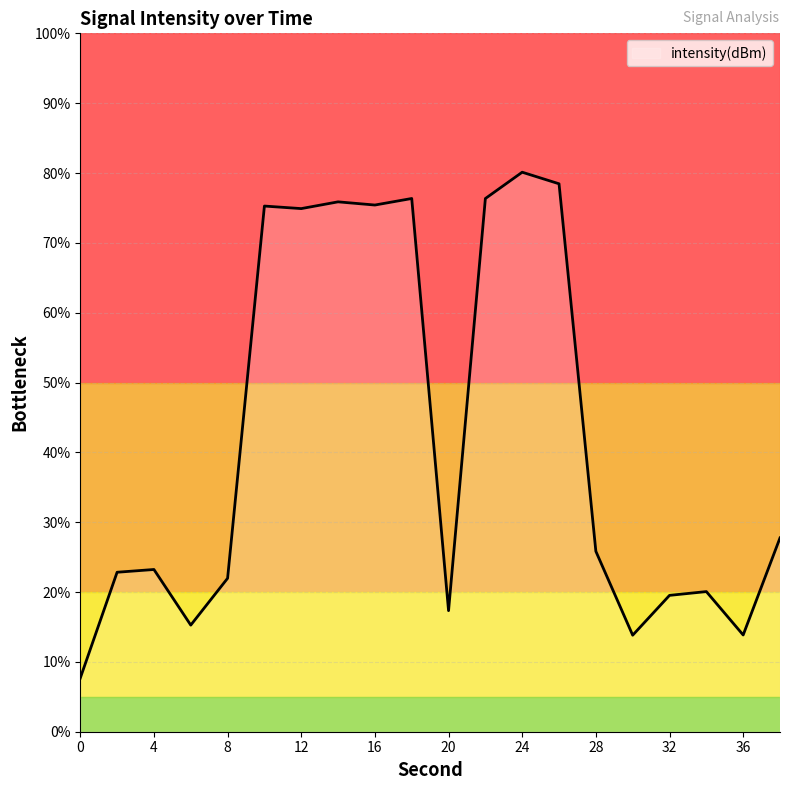

What is the minimum value shown in the chart?

7.7